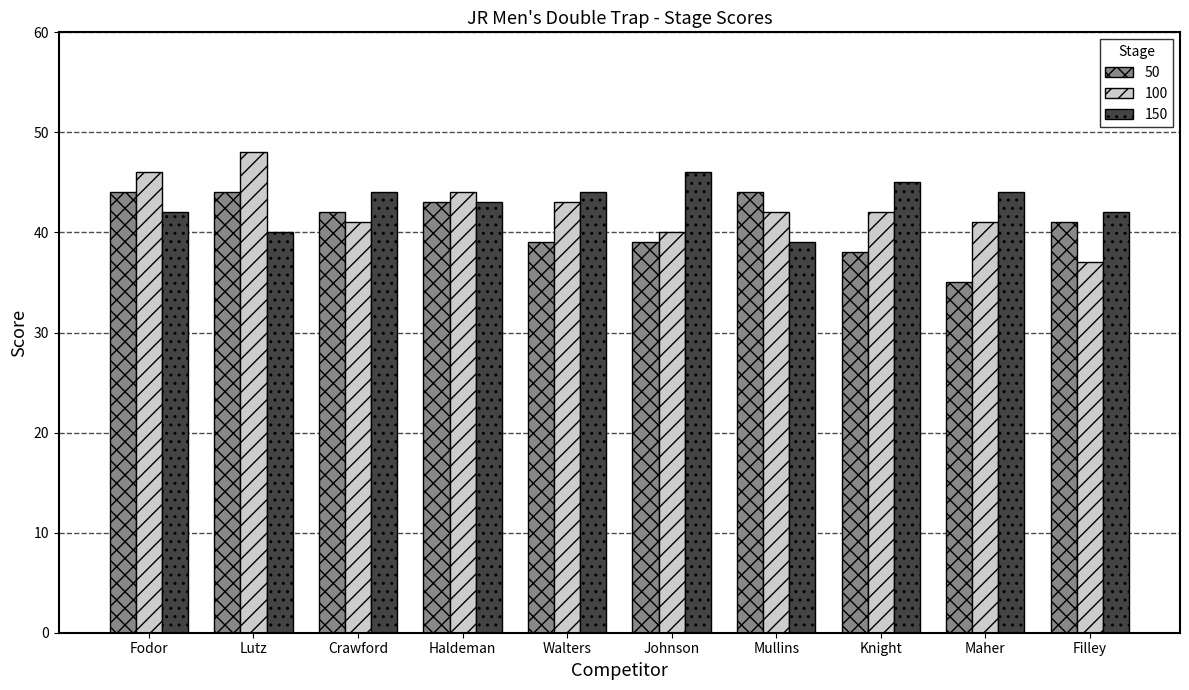

Read the 150 value at Johnson.

46